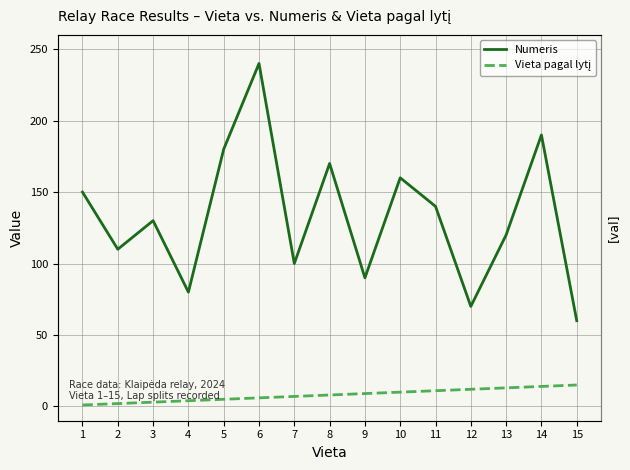

What is the average value of the Numeris series?

133